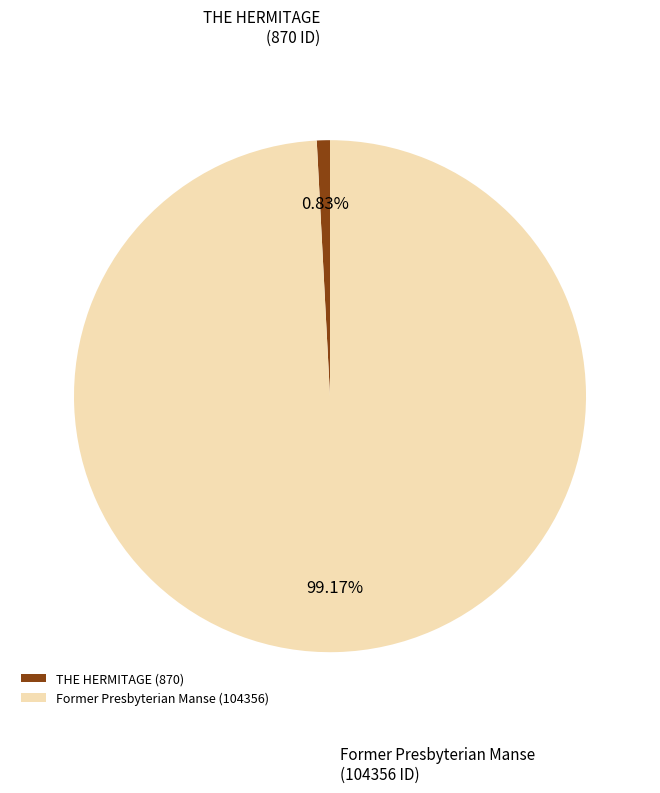

To the nearest percent, what portion does Former Presbyterian Manse represent?

99%